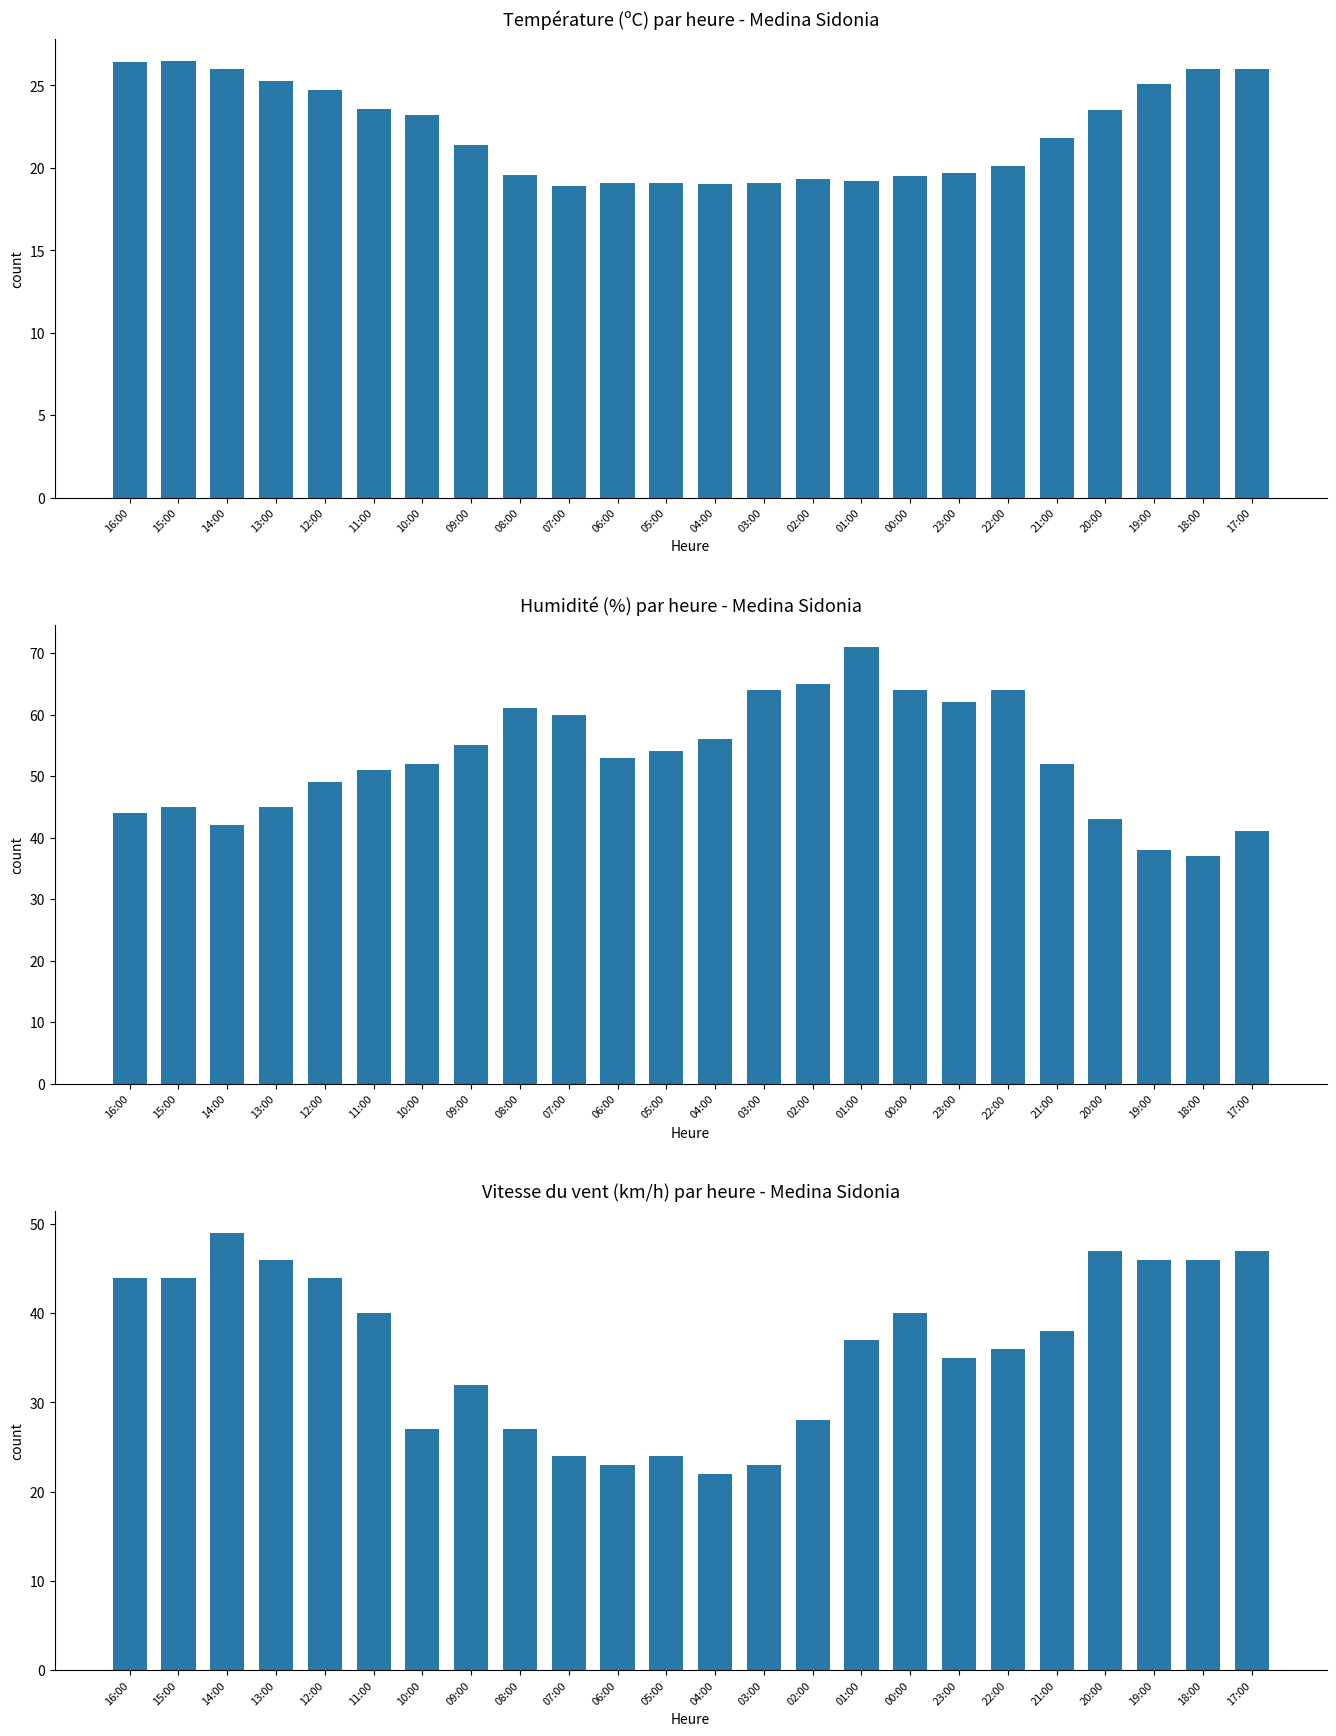

Reading left to right, what are all the values shown in this chart?

Température (ºC): 26.4	26.5	26.0	25.3	24.7	23.6	23.2	21.4	19.6	18.9	19.1	19.1	19.0	19.1	19.3	19.2	19.5	19.7	20.1	21.8	23.5	25.1	26.0	26.0
Humidité (%): 44.0	45.0	42.0	45.0	49.0	51.0	52.0	55.0	61.0	60.0	53.0	54.0	56.0	64.0	65.0	71.0	64.0	62.0	64.0	52.0	43.0	38.0	37.0	41.0
Vitesse du vent (km/h): 44.0	44.0	49.0	46.0	44.0	40.0	27.0	32.0	27.0	24.0	23.0	24.0	22.0	23.0	28.0	37.0	40.0	35.0	36.0	38.0	47.0	46.0	46.0	47.0